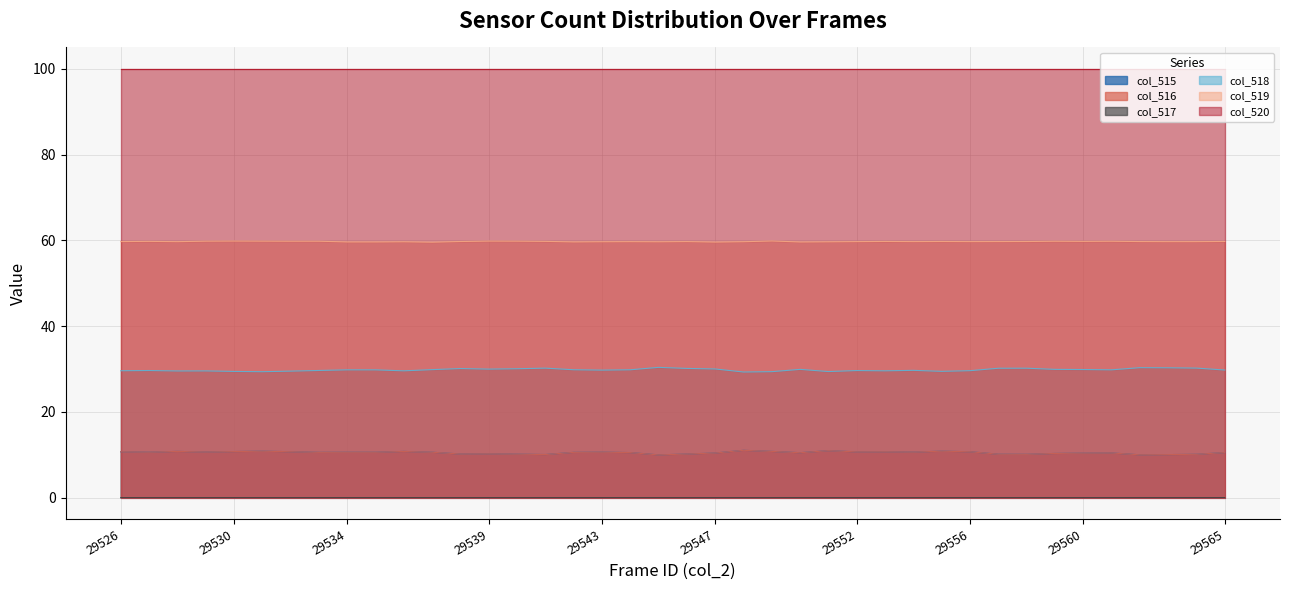

What is the value of the col_519 point at the 31st from the left?

59.7